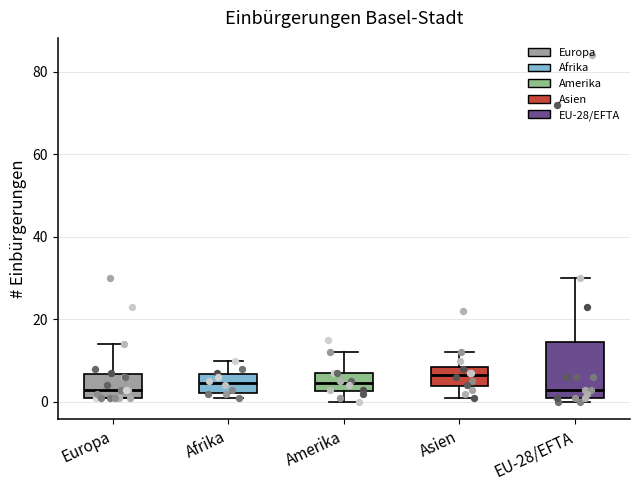

Where does the median line of the box for Amerika sit on the y-axis? The values are not printed on the chart, so give them approximately, as read against the axis.

4